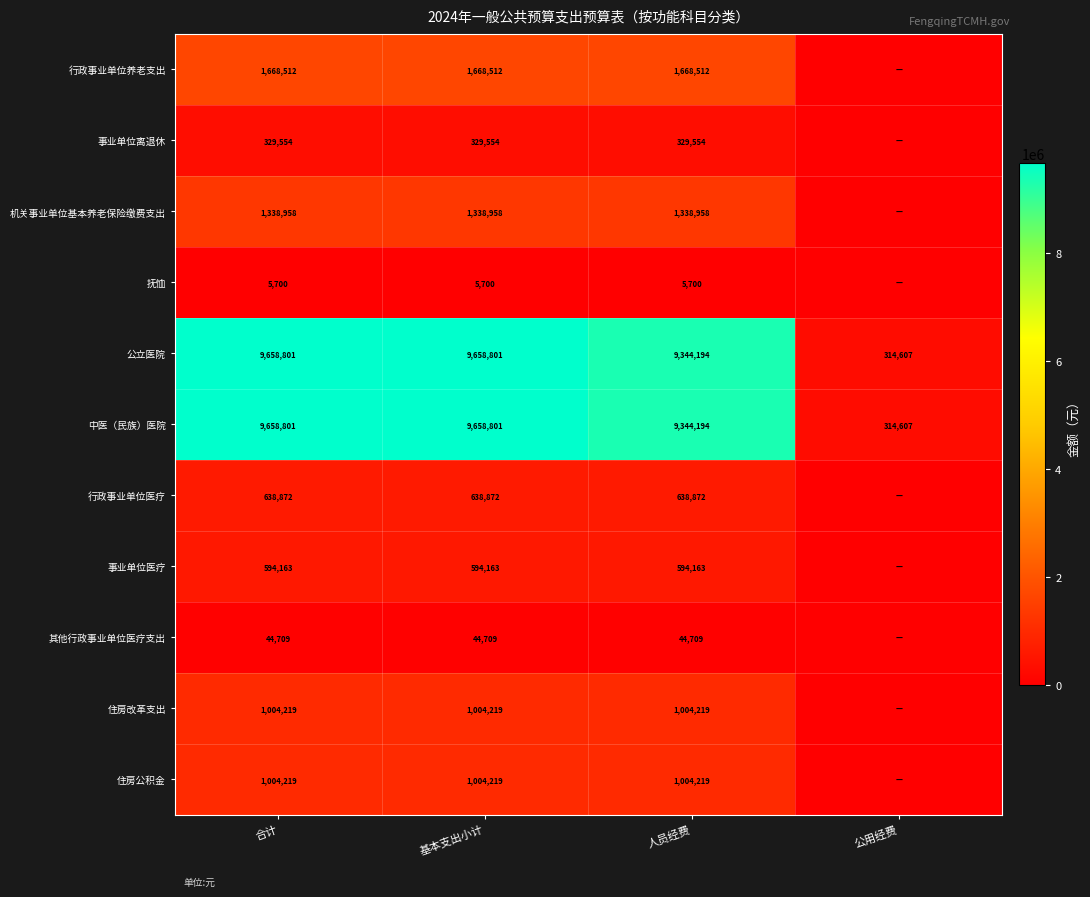

The 其他行政事业单位医疗支出 series shows 16066 at 基本支出小计. True or false?

False